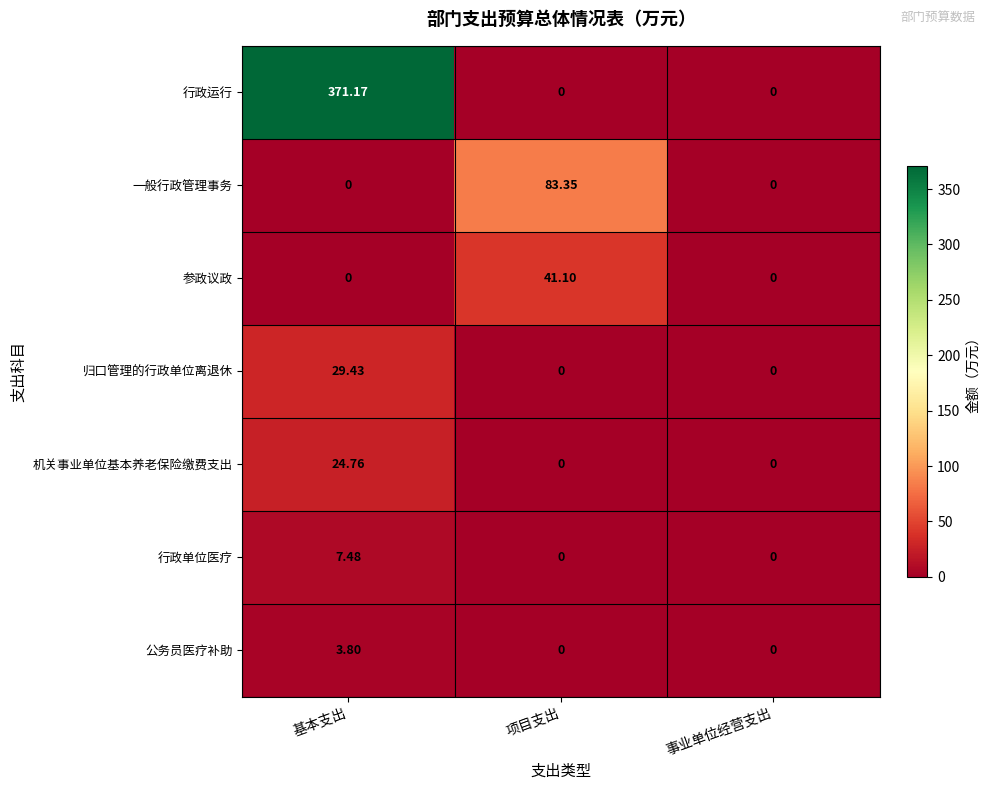

Which series has the largest range (max minus min)?

行政运行